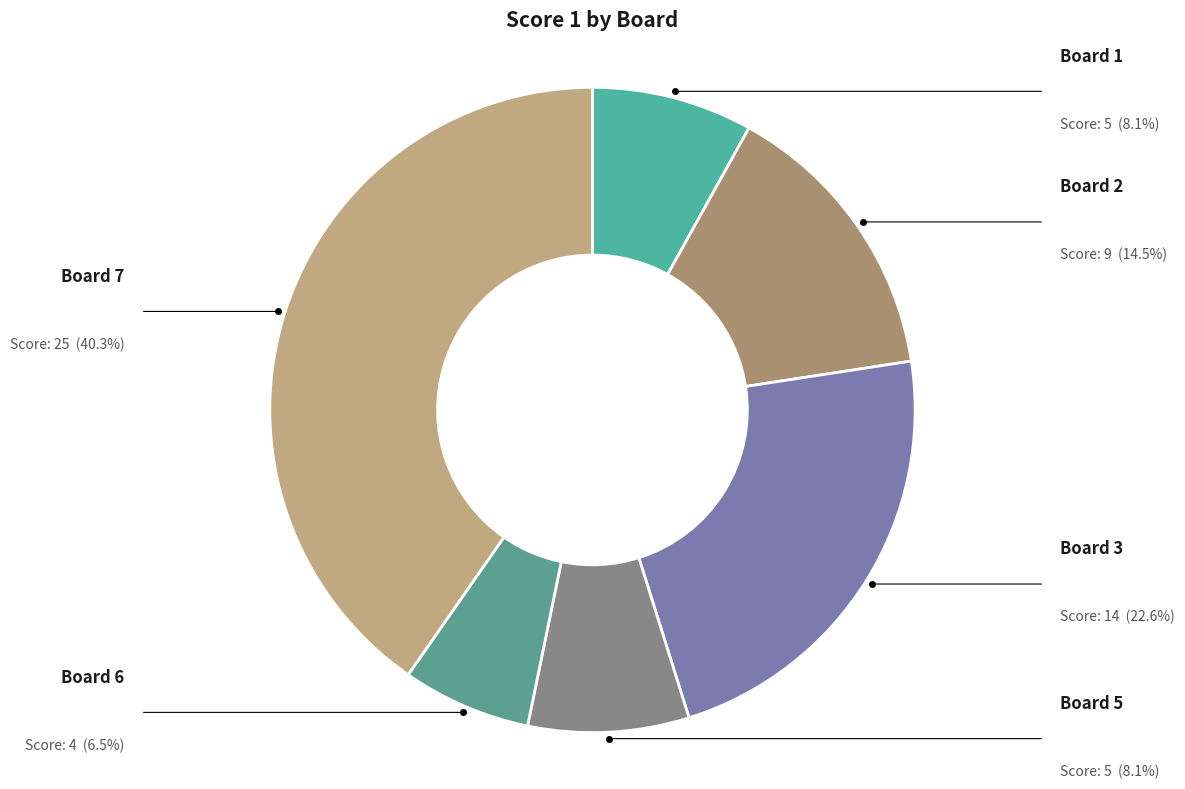

Is there a majority slice in this chart?

No